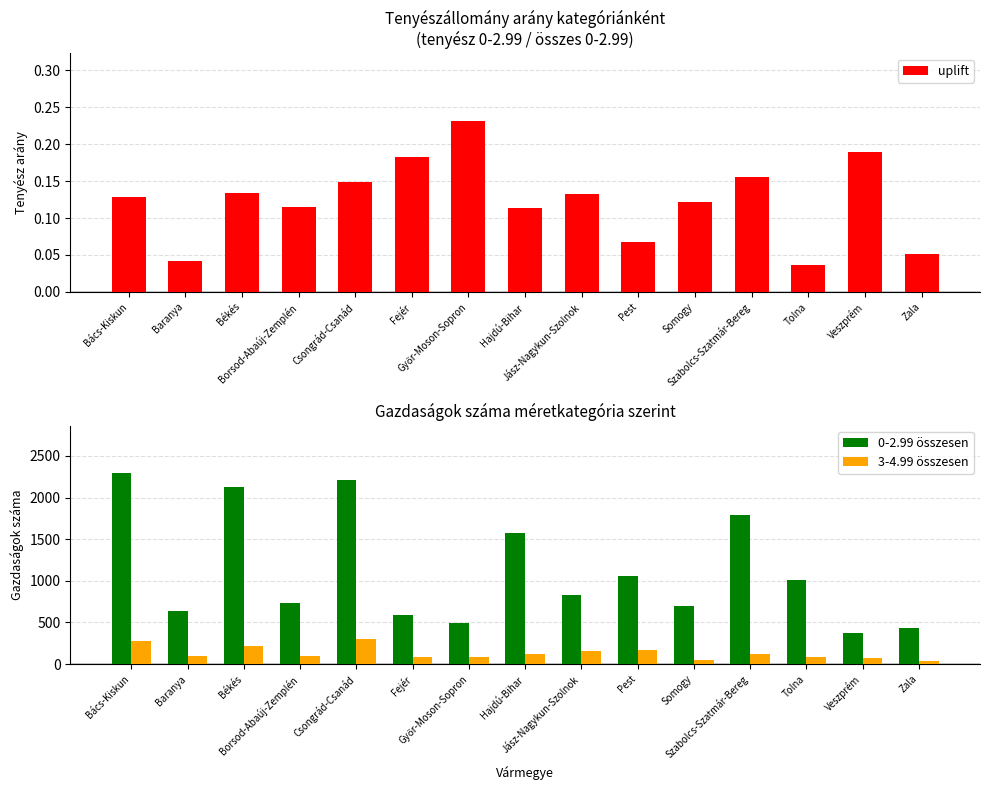

Between Jász-Nagykun-Szolnok and Zala, which series saw the biggest shift?

0-2.99 összesen